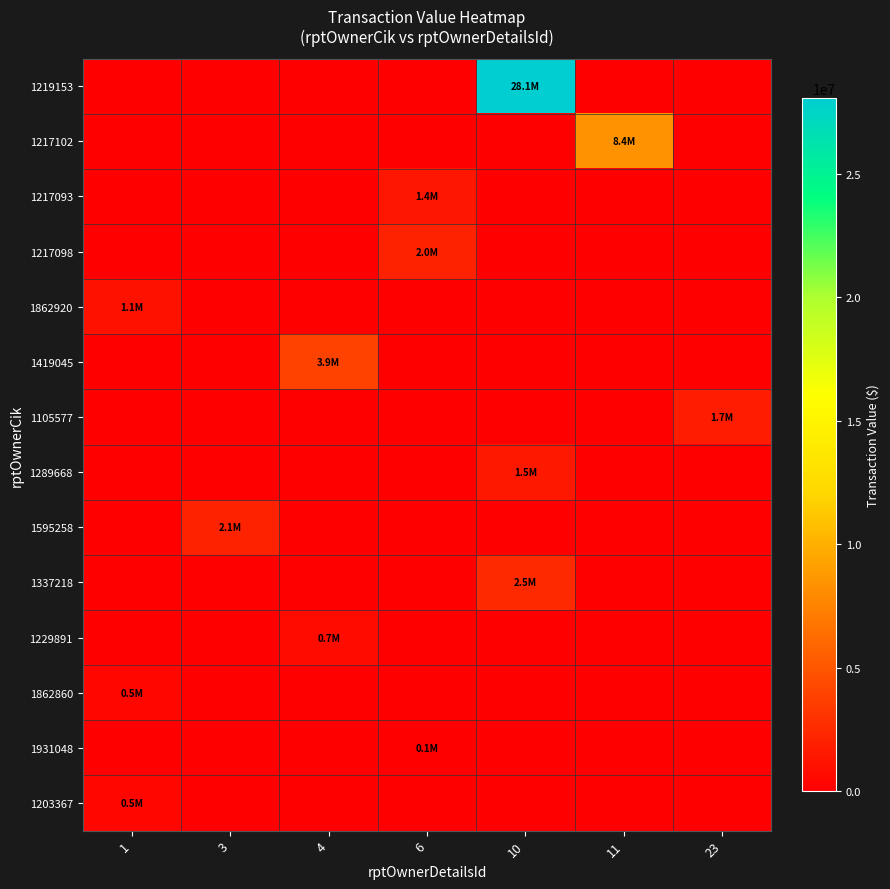

At which category is the sum across all series the highest?

10